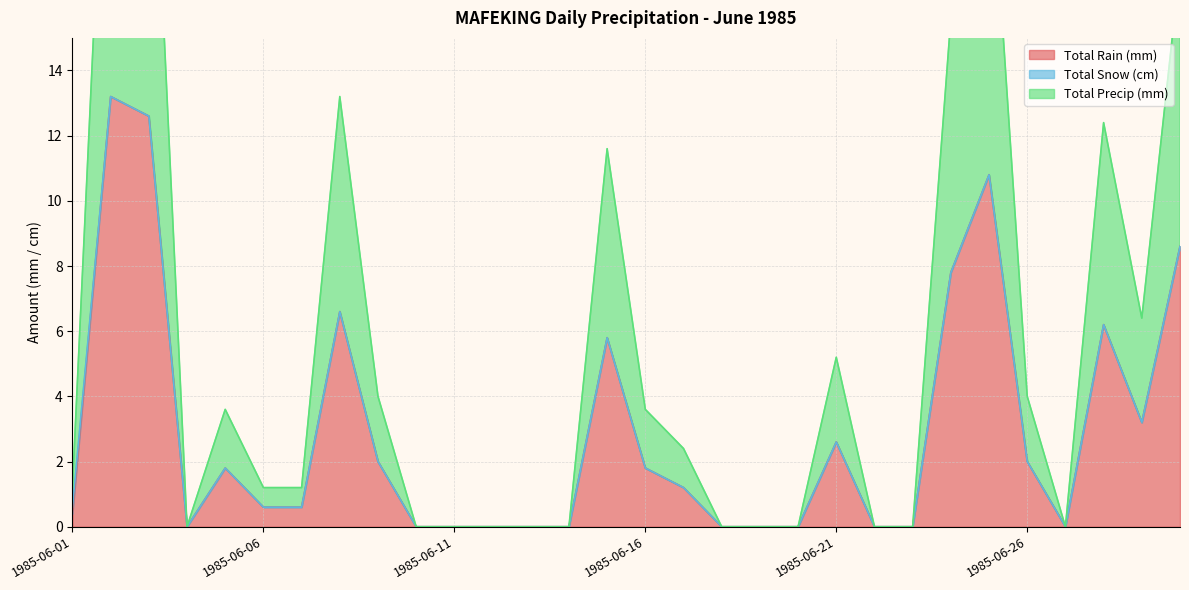

Reading left to right, extract all data points from this chart.

Total Rain (mm): 0.4	13.2	12.6	0.0	1.8	0.6	0.6	6.6	2.0	0.0	0.0	0.0	0.0	0.0	5.8	1.8	1.2	0.0	0.0	0.0	2.6	0.0	0.0	7.8	10.8	2.0	0.0	6.2	3.2	8.6
Total Precip (mm): 0.6	13.2	12.6	0.0	1.8	0.6	0.6	6.6	2.0	0.0	0.0	0.0	0.0	0.0	5.8	1.8	1.2	0.0	0.0	0.0	2.6	0.0	0.0	7.8	10.8	2.0	0.0	6.2	3.2	8.6